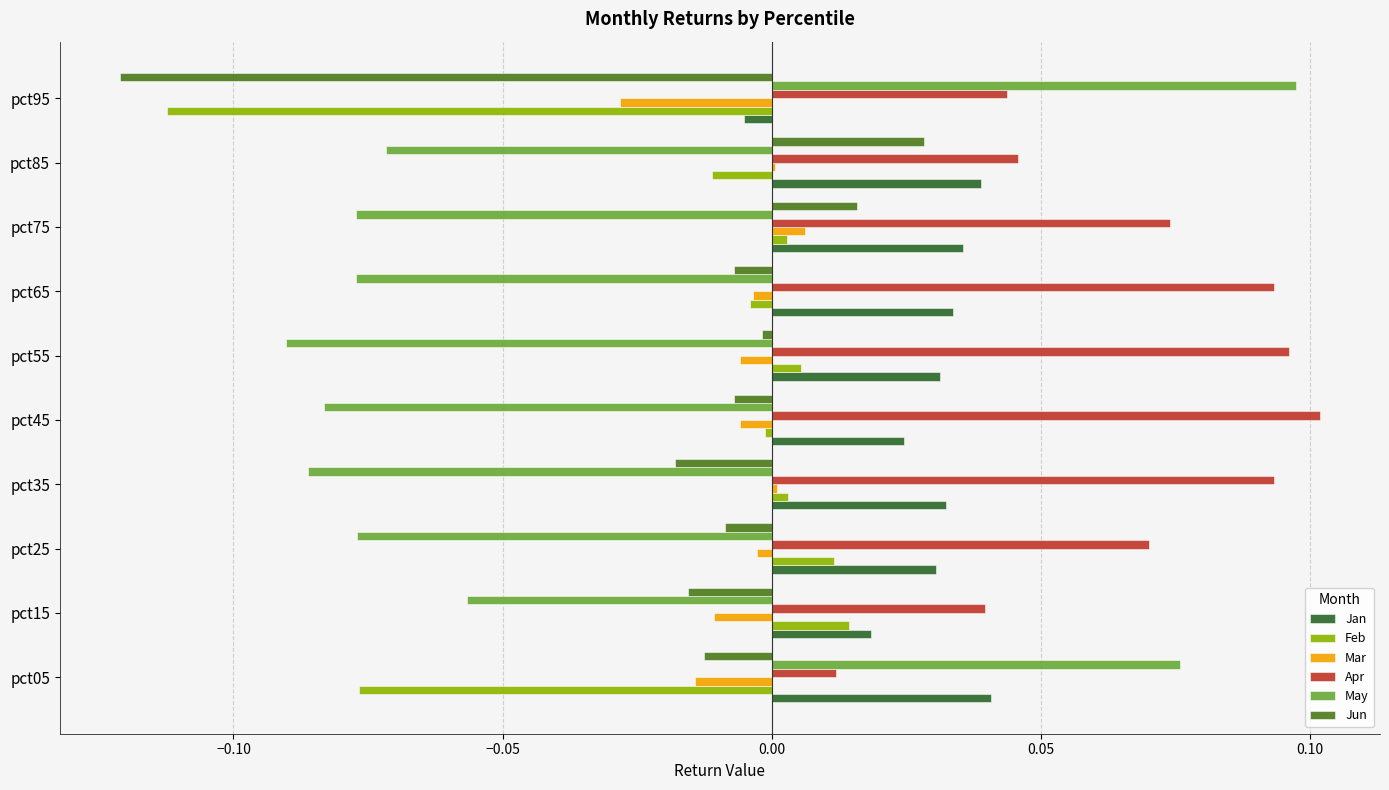

Is it true that Mar equals -0.0 at pct25?

True